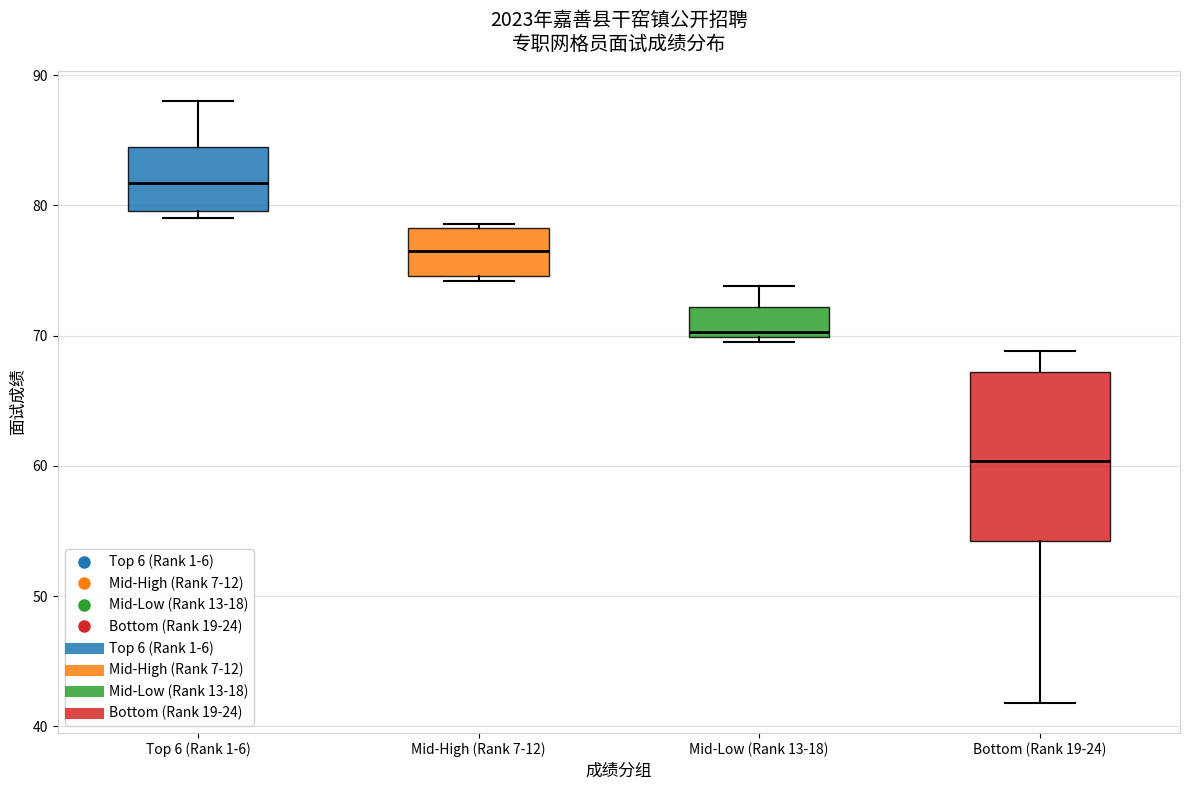

Where does the upper whisker of the box for Mid-Low (Rank 13-18) end on the y-axis? The values are not printed on the chart, so give them approximately, as read against the axis.

74